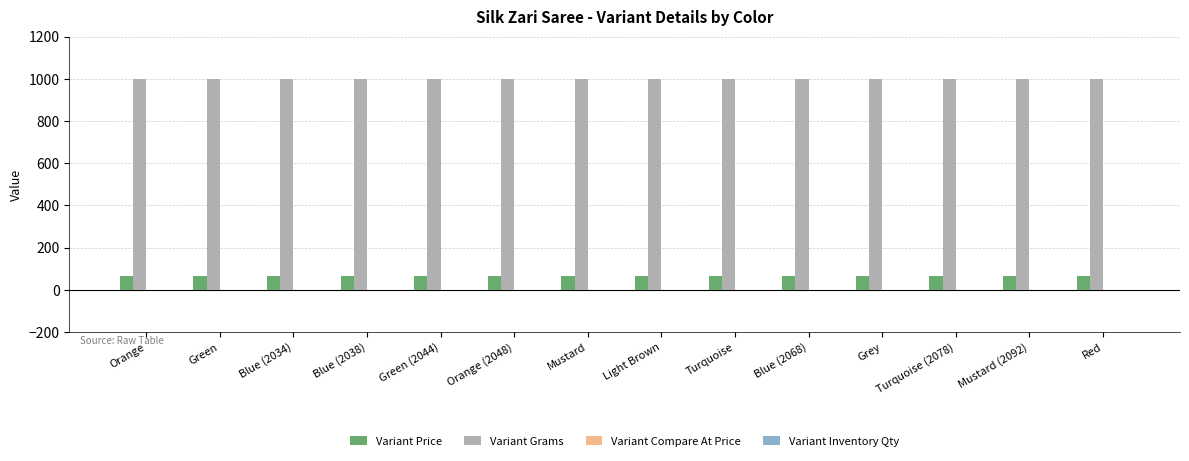

What is the maximum value for Variant Grams?

1000